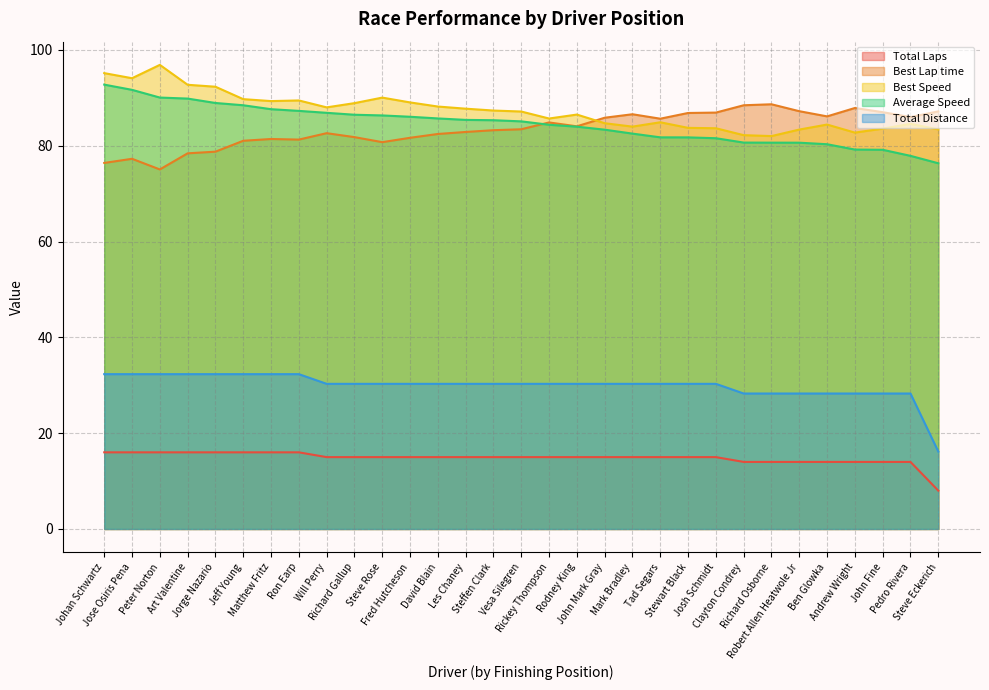

What is the label of the 20th point from the left?

Mark Bradley